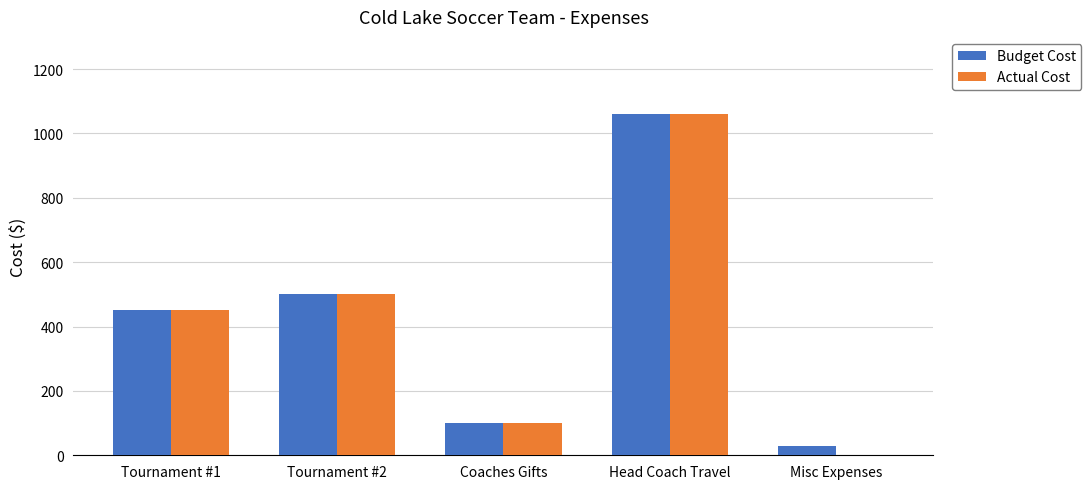

At which label is Actual Cost closest to 530?

Tournament #2